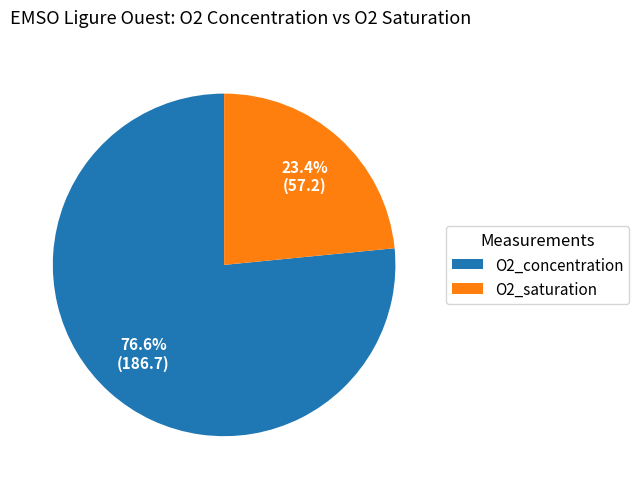

What is the smallest slice in the pie chart?

O2_saturation